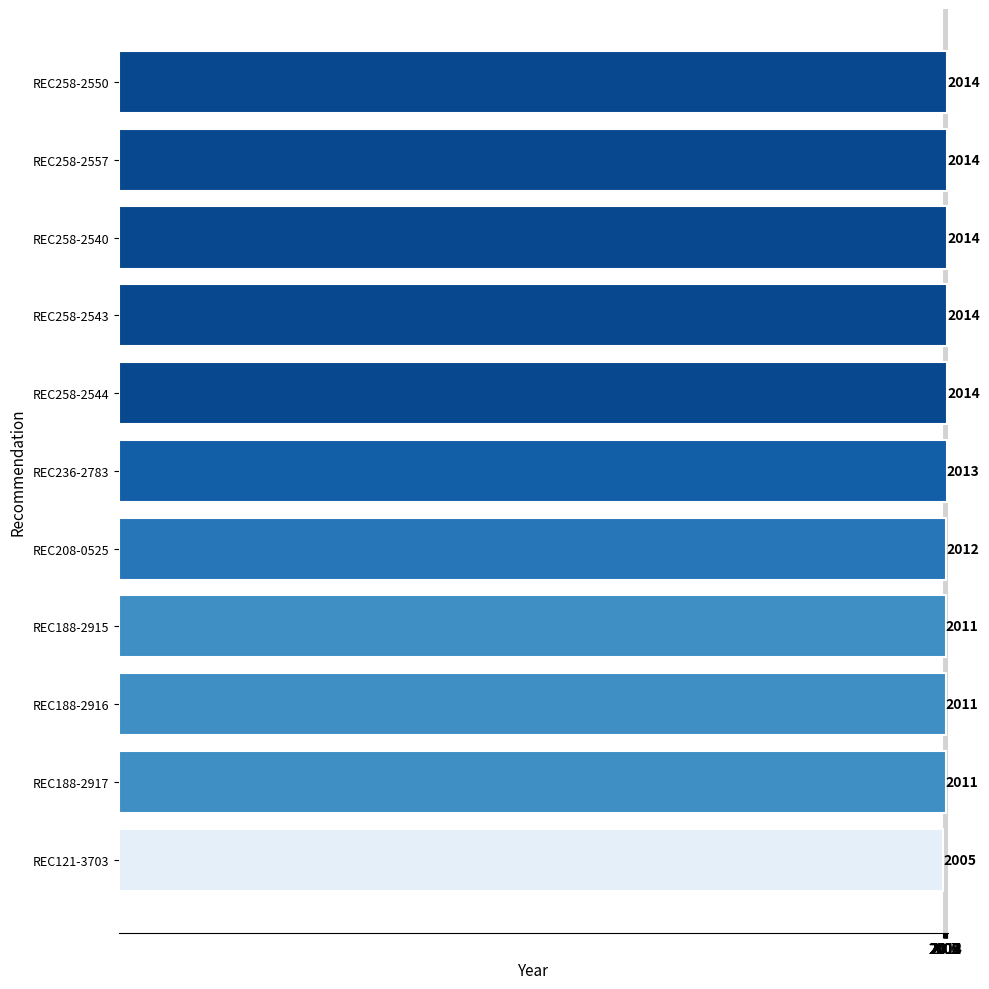

What value does the data have at REC188-2917?

2011